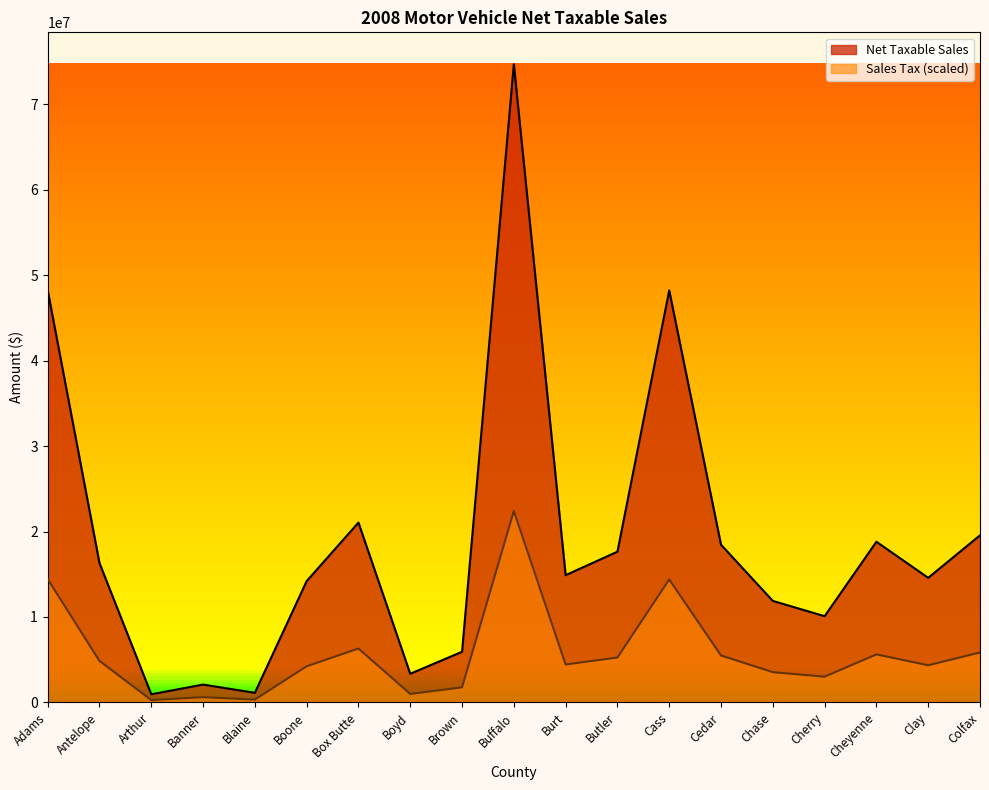

Rank the series by their average value, from lowest to highest.

Sales Tax (scaled), Net Taxable Sales